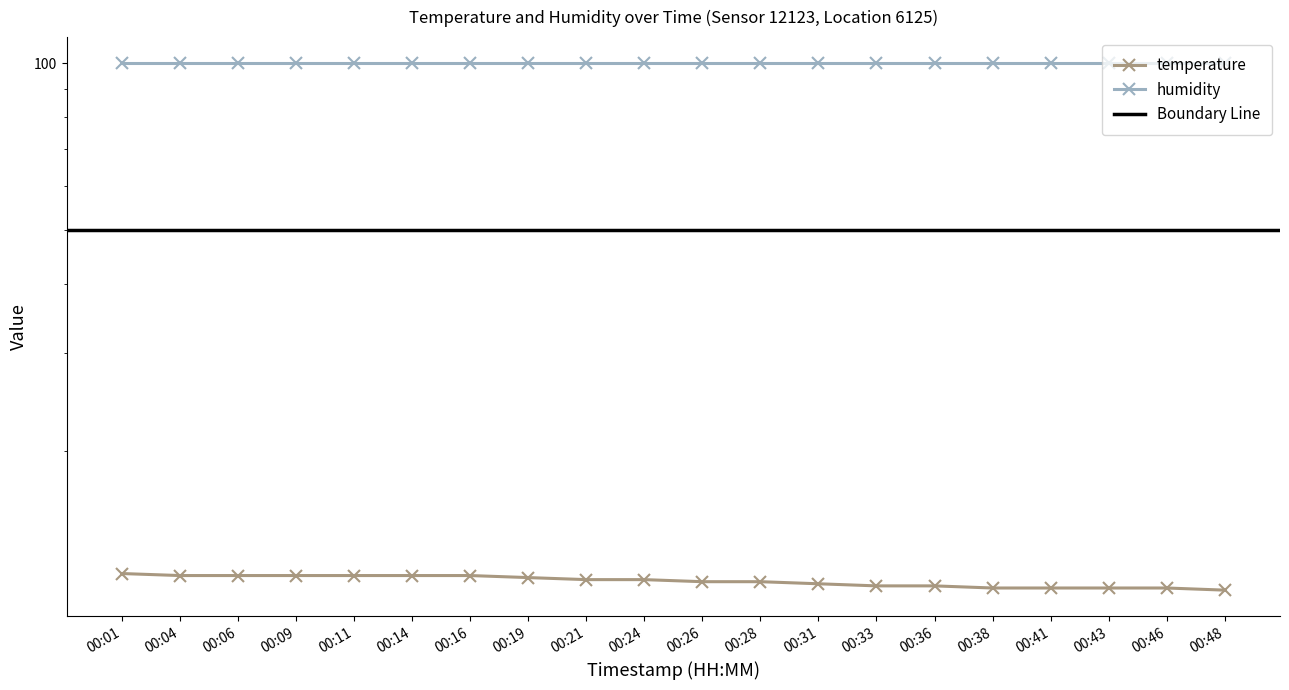

Reading left to right, extract all data points from this chart.

12.0	11.9	11.9	11.9	11.9	11.9	11.9	11.8	11.7	11.7	11.6	11.6	11.5	11.4	11.4	11.3	11.3	11.3	11.3	11.2